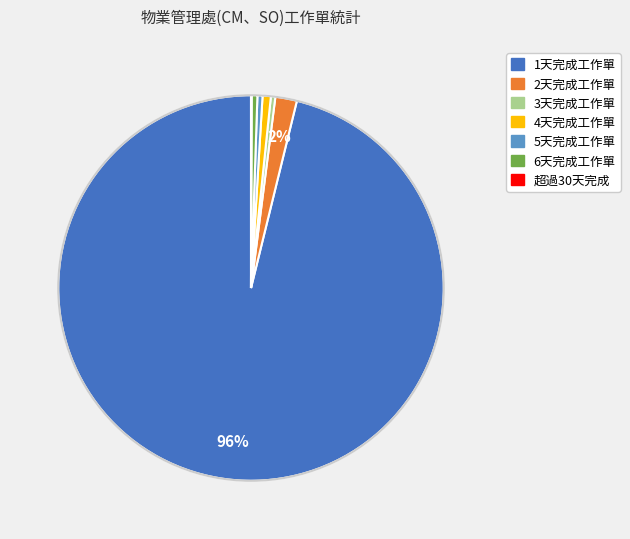

To the nearest percent, what portion does 2天完成工作單 represent?

2%